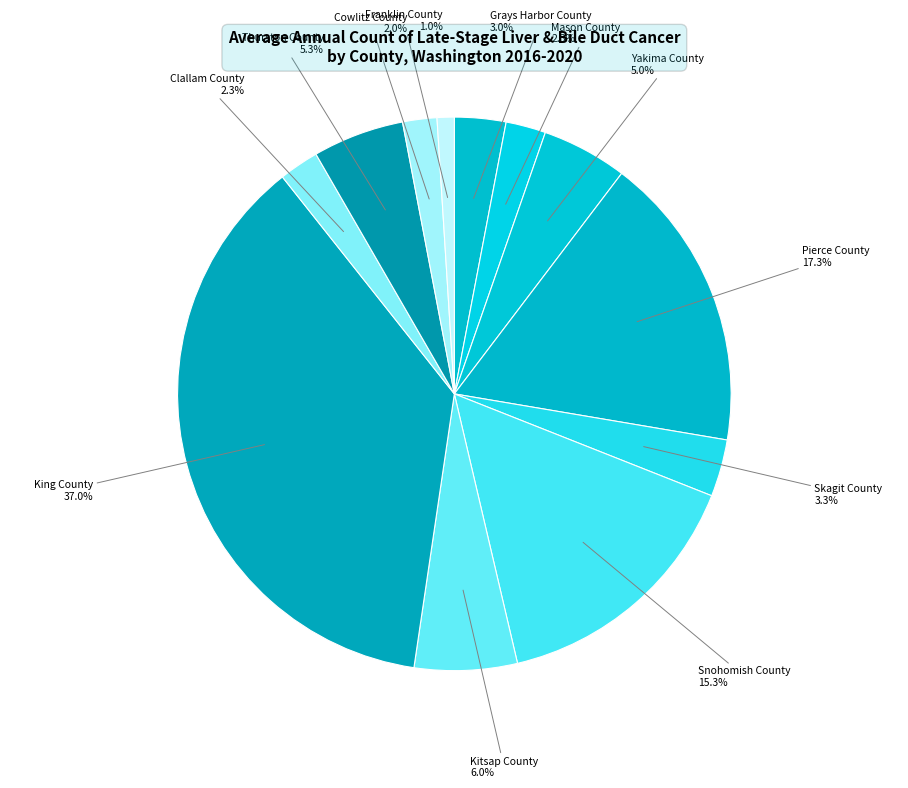

Which category has the smallest portion of the pie?

Franklin County